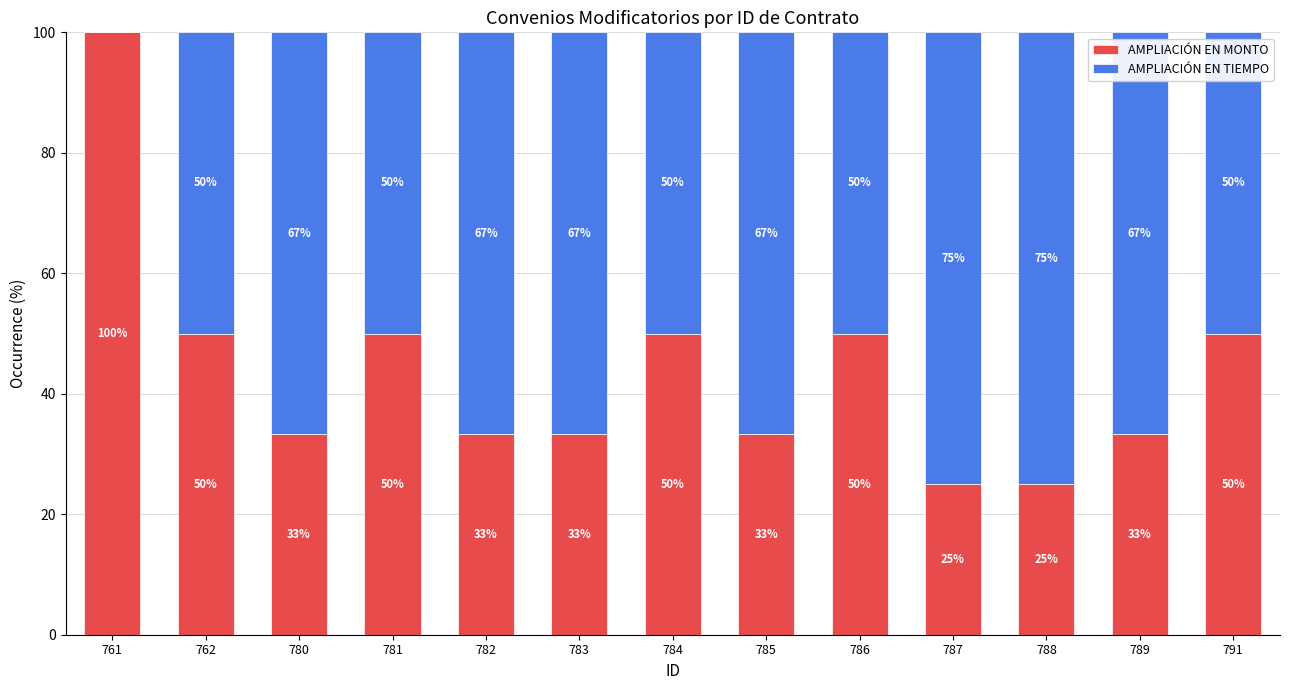

How many data points does each series have?

13